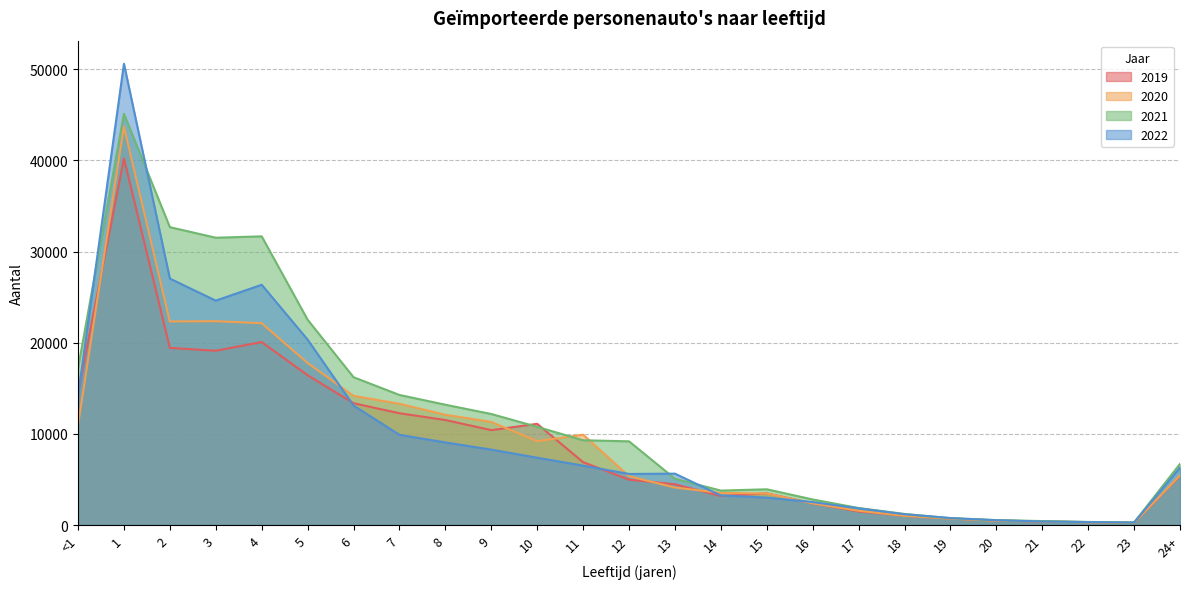

True or false: 2019 and 2022 cross at least once.

True